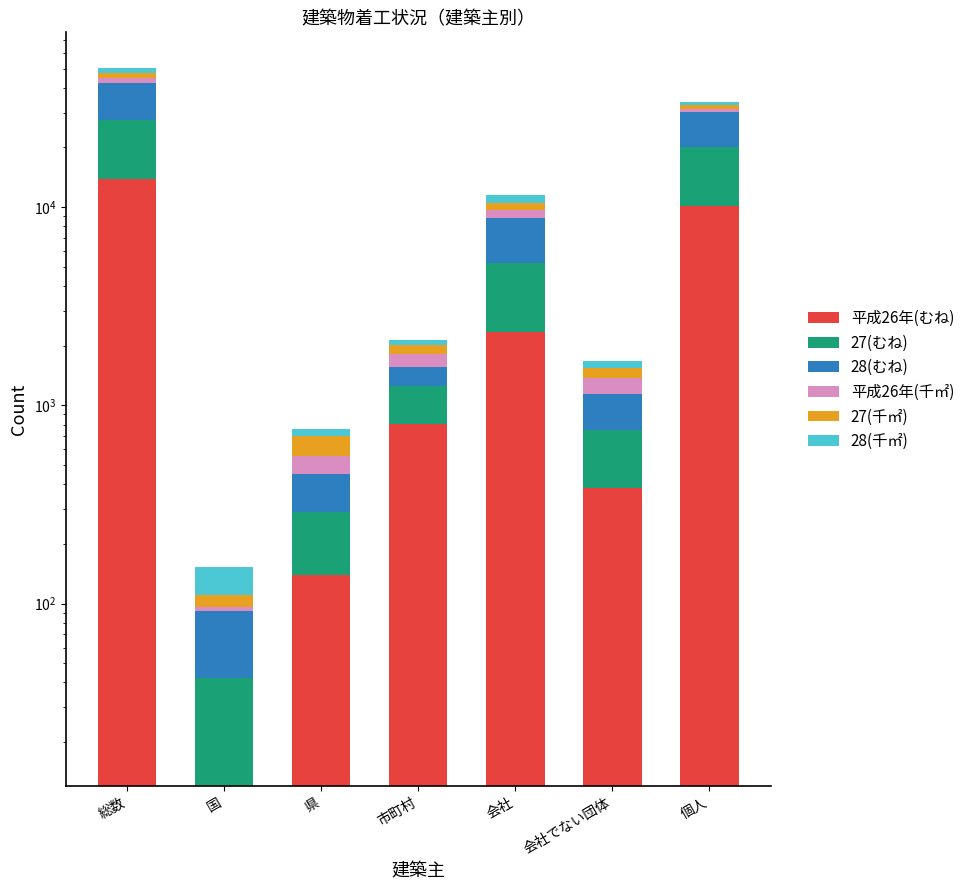

Is the value of 28(千㎡) at 会社でない団体 greater than the value of 28(むね) at 県?

No